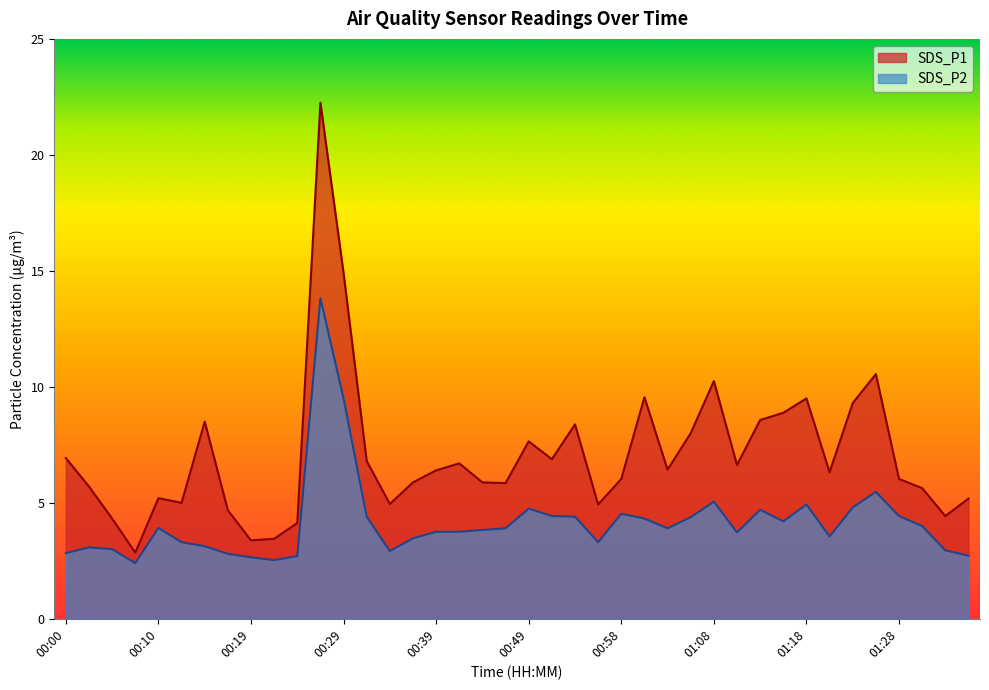

True or false: SDS_P2 and SDS_P1 cross at least once.

False